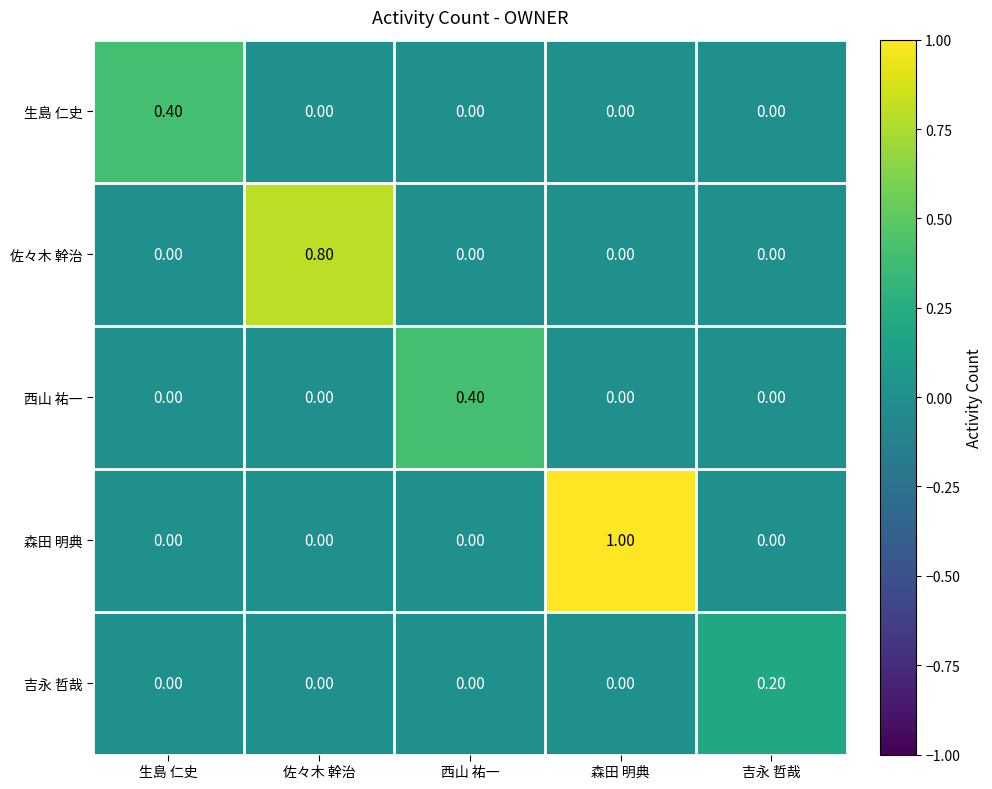

What is the difference between the maximum and minimum values in the 西山 祐一 series?

0.4